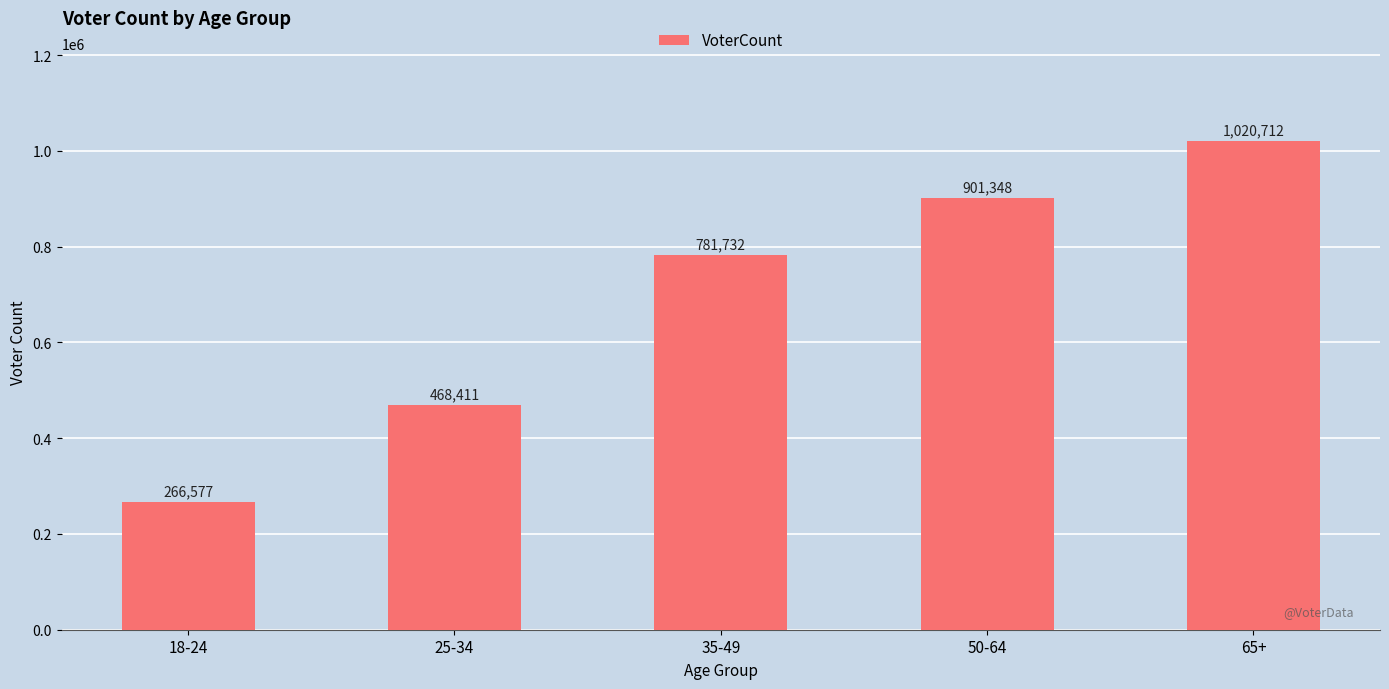

How many distinct data groups are displayed?

1